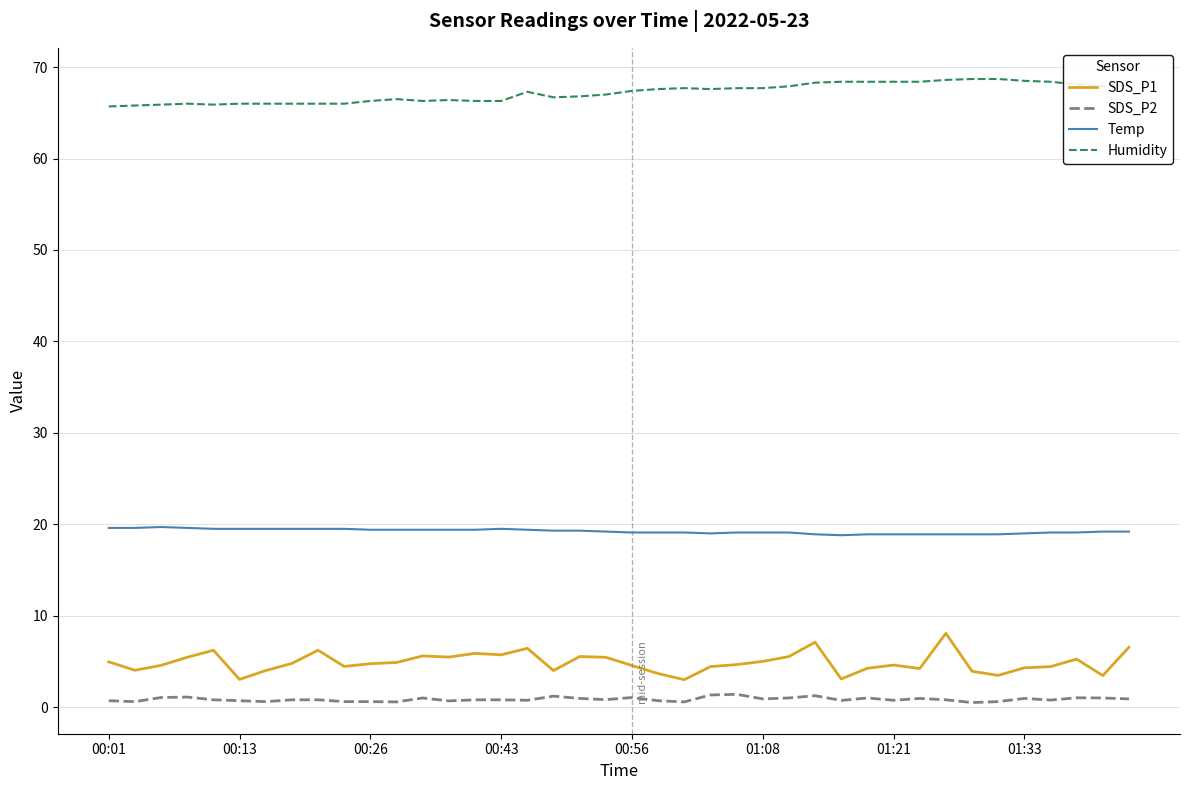

Rank the series by their maximum value, from lowest to highest.

SDS_P2, SDS_P1, Temp, Humidity